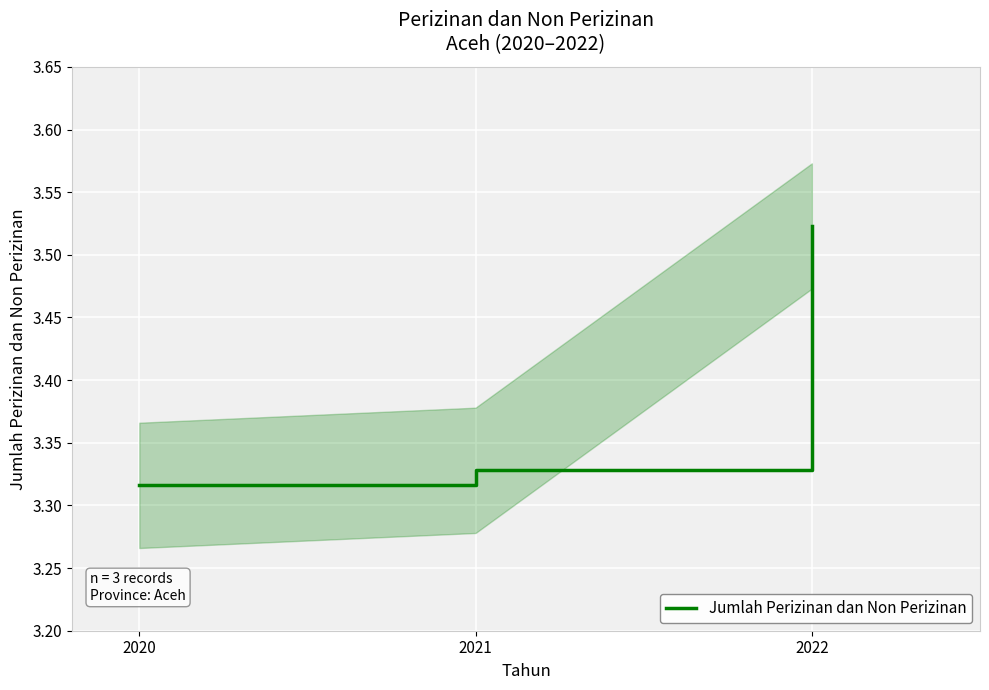

Rank the categories by value from highest to lowest.

2022, 2021, 2020